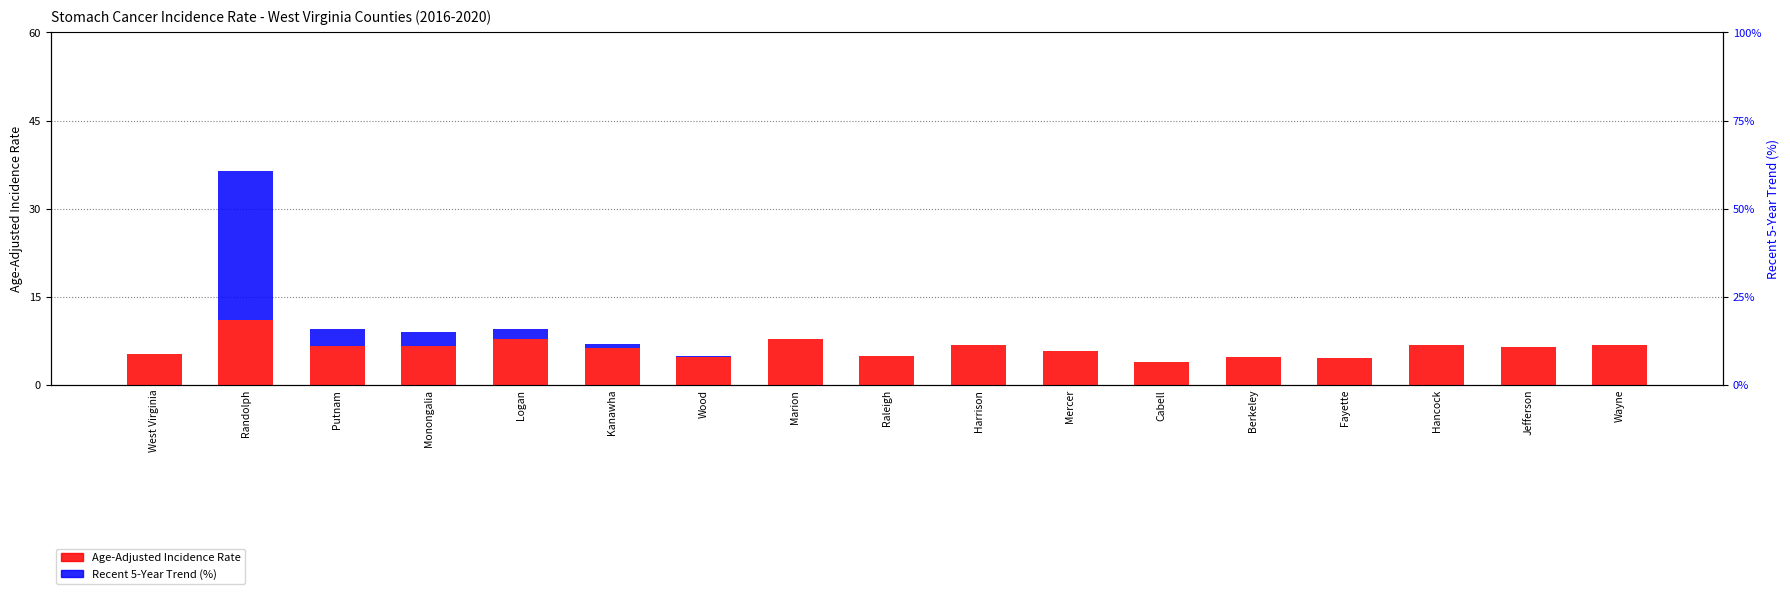

Where is Recent 5-Year Trend nearest to the value 12?

Putnam